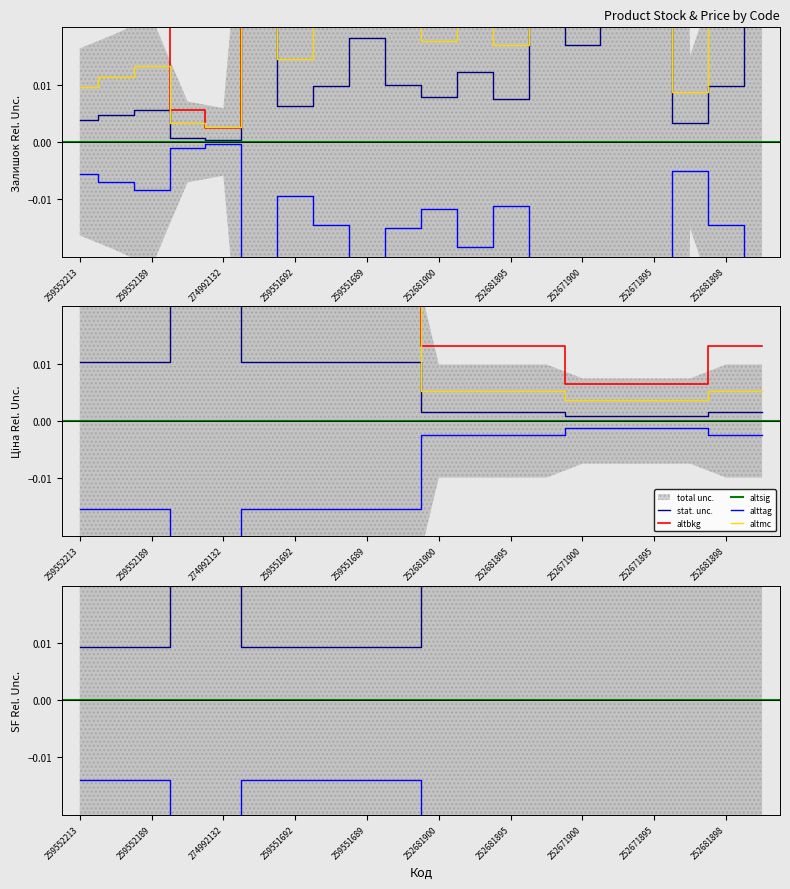

Where is Ціна nearest to the value 0?

252671900